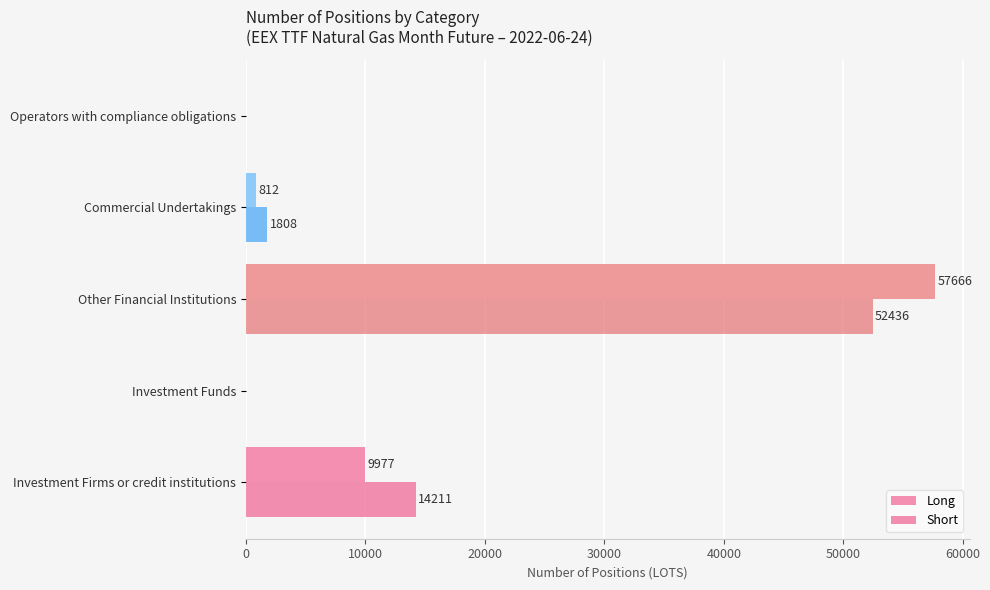

What is the sum of all Short values?

68455